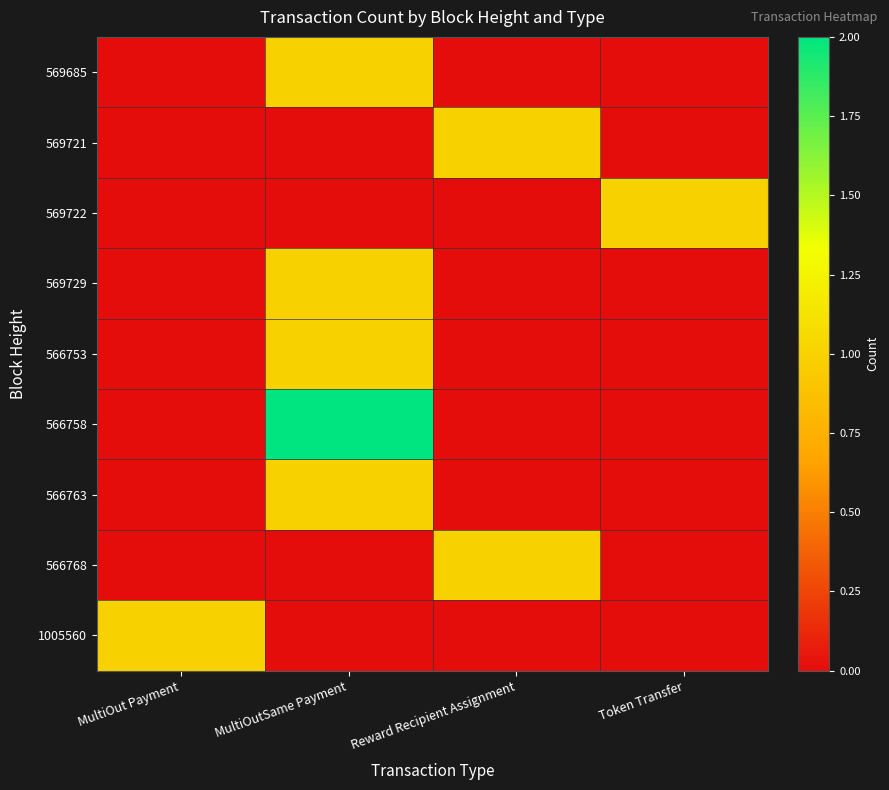

Reading right to left, extract all data points from this chart.

569685: Token Transfer=0	Reward Recipient Assignment=0	MultiOutSame Payment=1	MultiOut Payment=0
569721: Token Transfer=0	Reward Recipient Assignment=1	MultiOutSame Payment=0	MultiOut Payment=0
569722: Token Transfer=1	Reward Recipient Assignment=0	MultiOutSame Payment=0	MultiOut Payment=0
569729: Token Transfer=0	Reward Recipient Assignment=0	MultiOutSame Payment=1	MultiOut Payment=0
566753: Token Transfer=0	Reward Recipient Assignment=0	MultiOutSame Payment=1	MultiOut Payment=0
566758: Token Transfer=0	Reward Recipient Assignment=0	MultiOutSame Payment=2	MultiOut Payment=0
566763: Token Transfer=0	Reward Recipient Assignment=0	MultiOutSame Payment=1	MultiOut Payment=0
566768: Token Transfer=0	Reward Recipient Assignment=1	MultiOutSame Payment=0	MultiOut Payment=0
1005560: Token Transfer=0	Reward Recipient Assignment=0	MultiOutSame Payment=0	MultiOut Payment=1